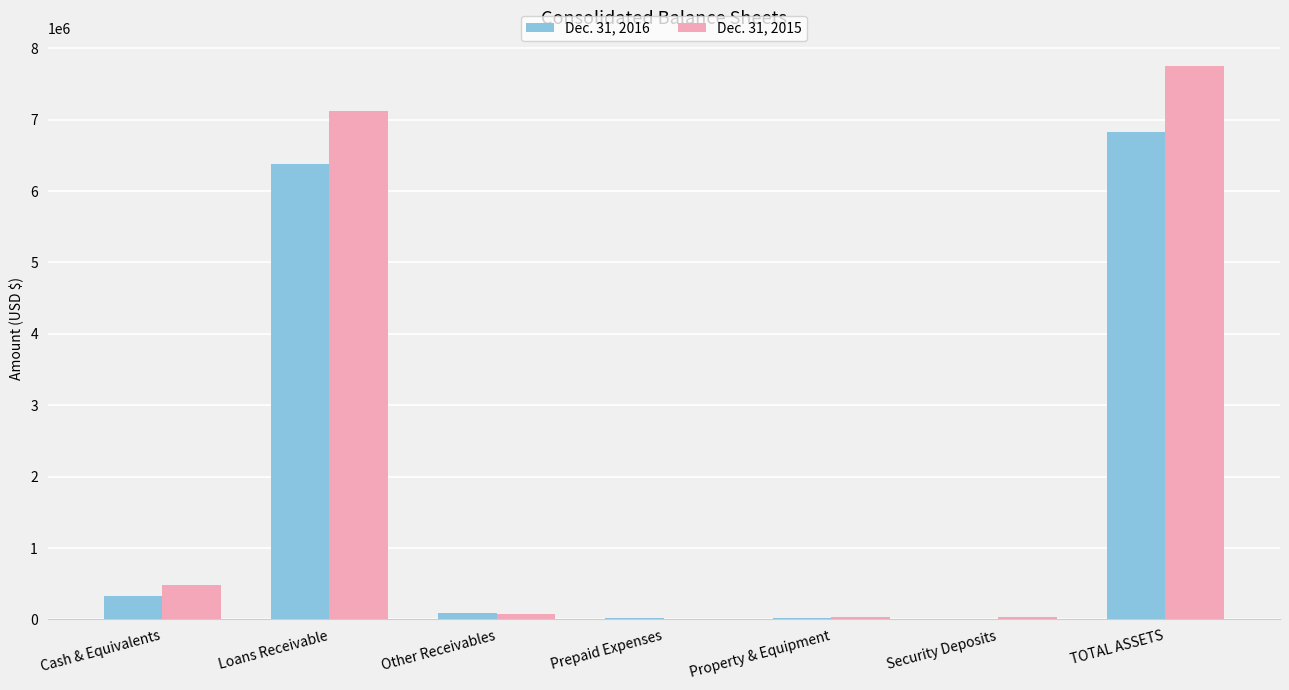

What is the spread (max minus min) of values at Property & Equipment?

9189